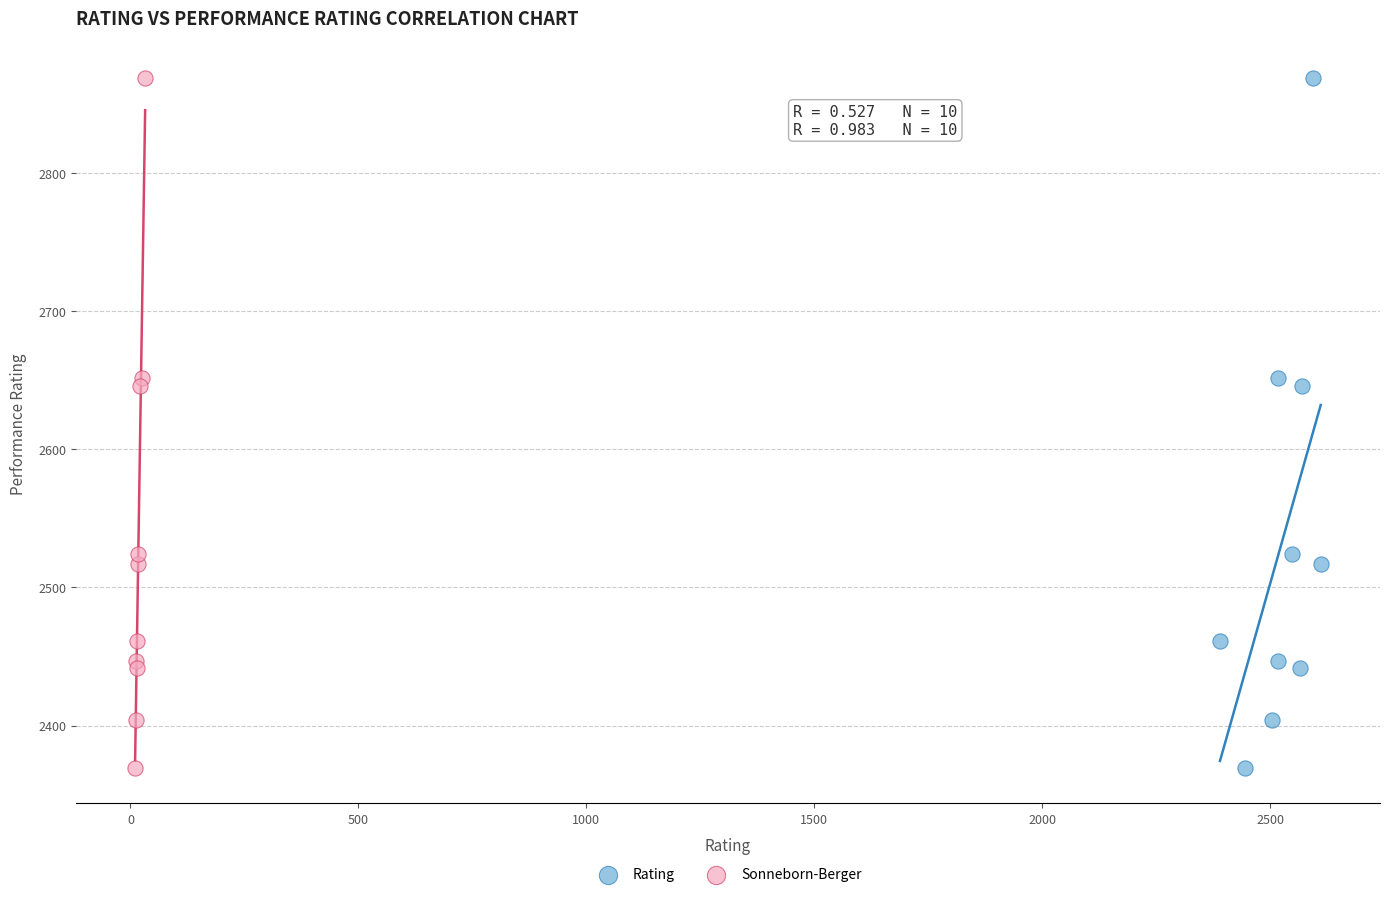

What are all the series names shown in the legend?

Rating, Sonneborn-Berger